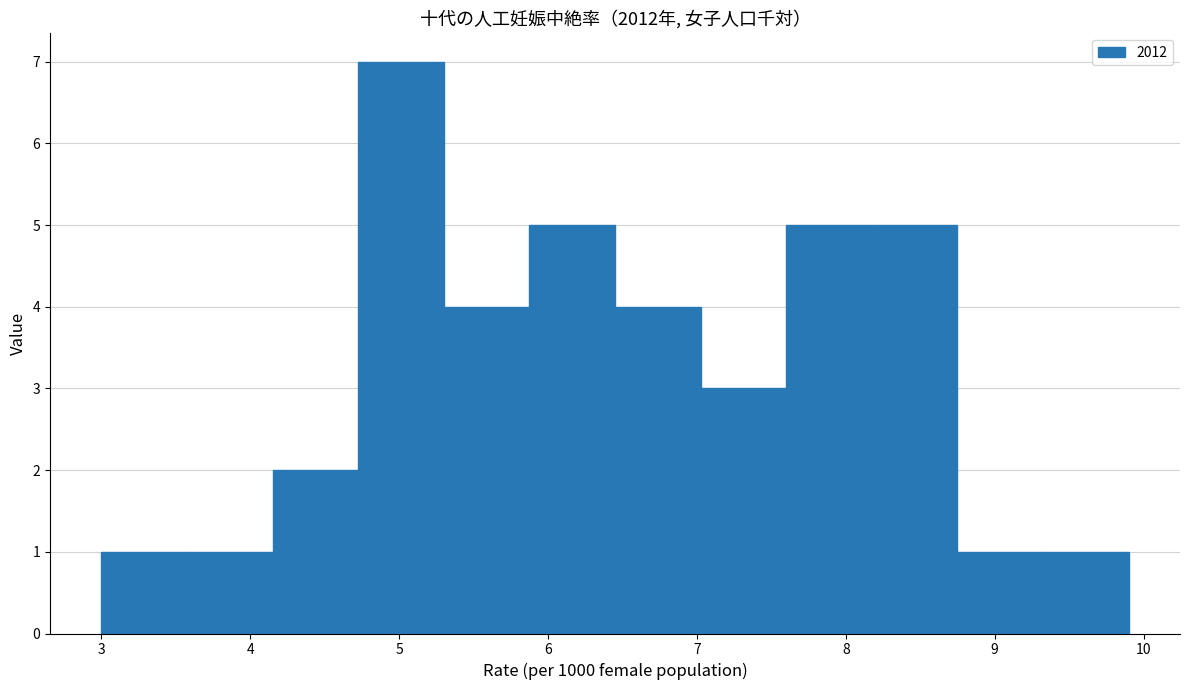

How tall is the bar that spans 8.8 to 9.3 on the x-axis? Neither the bar edges nor the heights are printed on the chart, so give them approximately, as read against the axes.

1